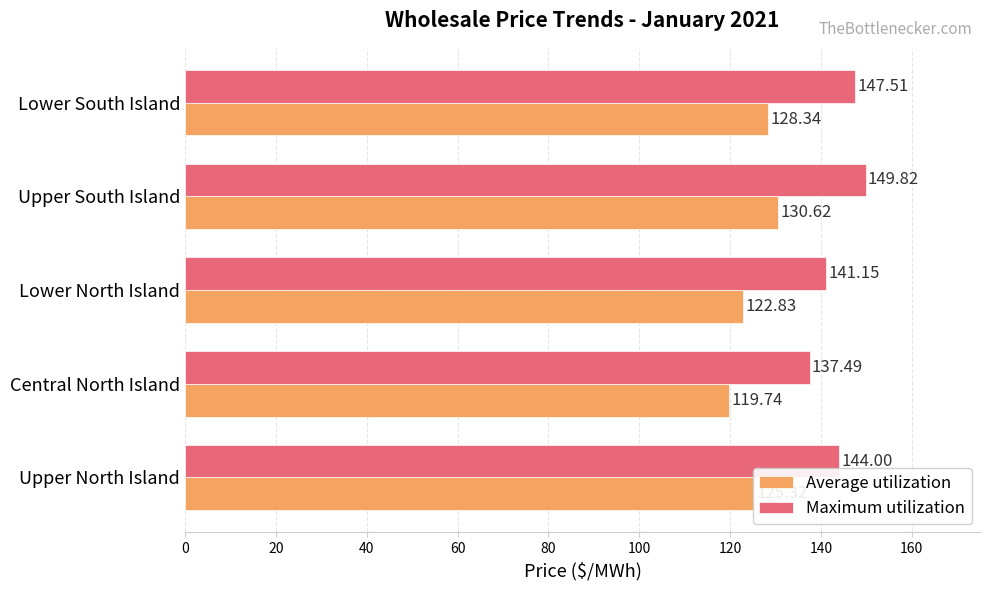

At which label is Maximum utilization closest to 143?

Upper North Island